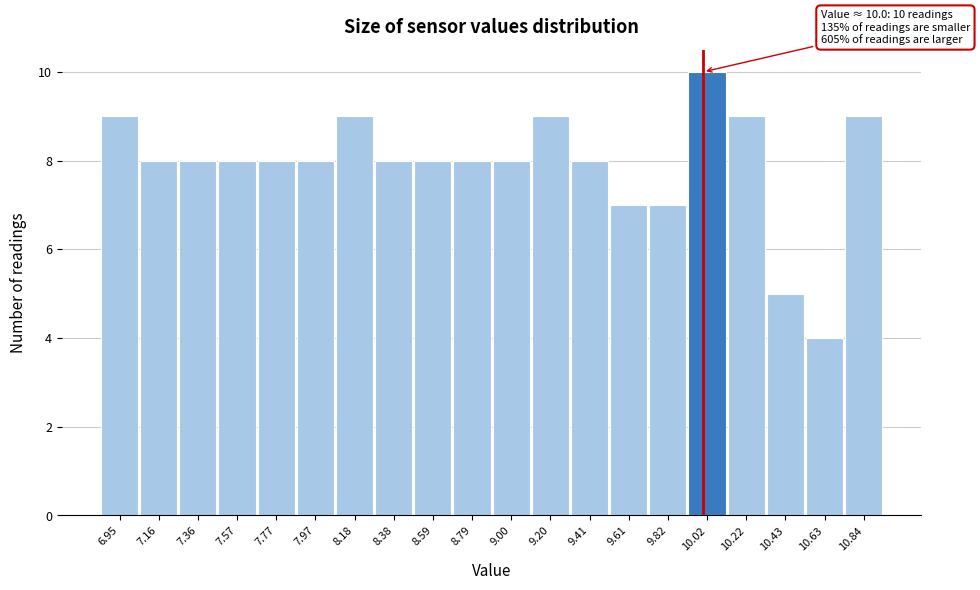

Which range on the x-axis has the tallest bar?

9.90 to 10.10